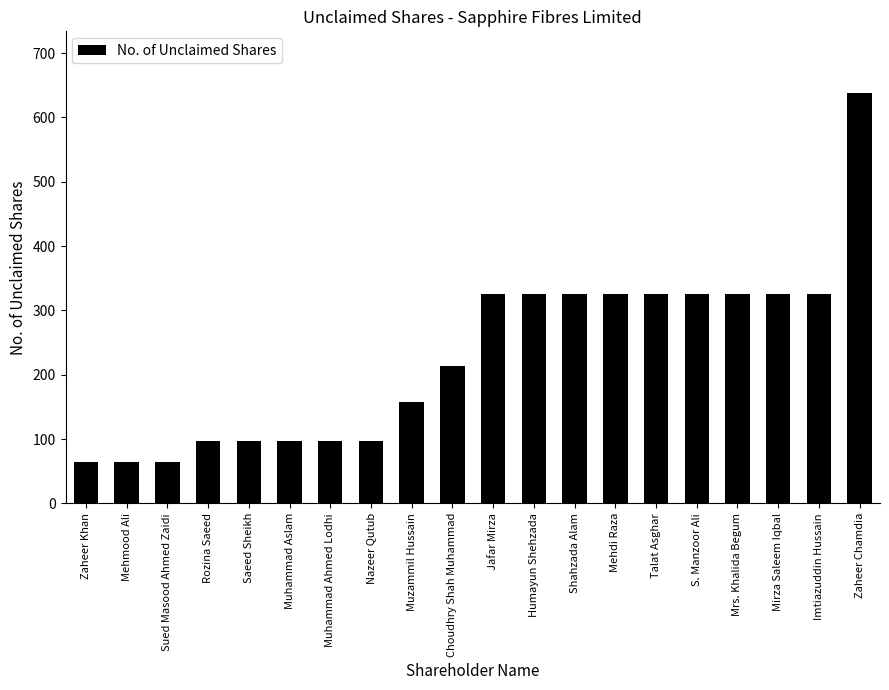

Reading left to right, transcribe all the data shown in this chart.

65	65	65	97	97	97	97	97	157	214	325	325	325	325	325	325	325	325	325	638